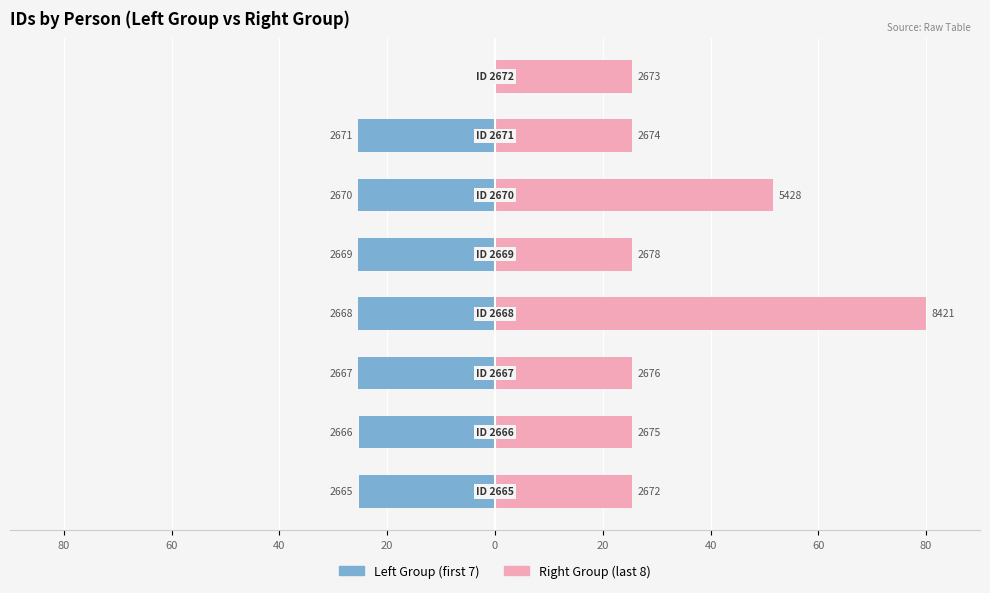

What is the spread (max minus min) of values at 40?

50.8